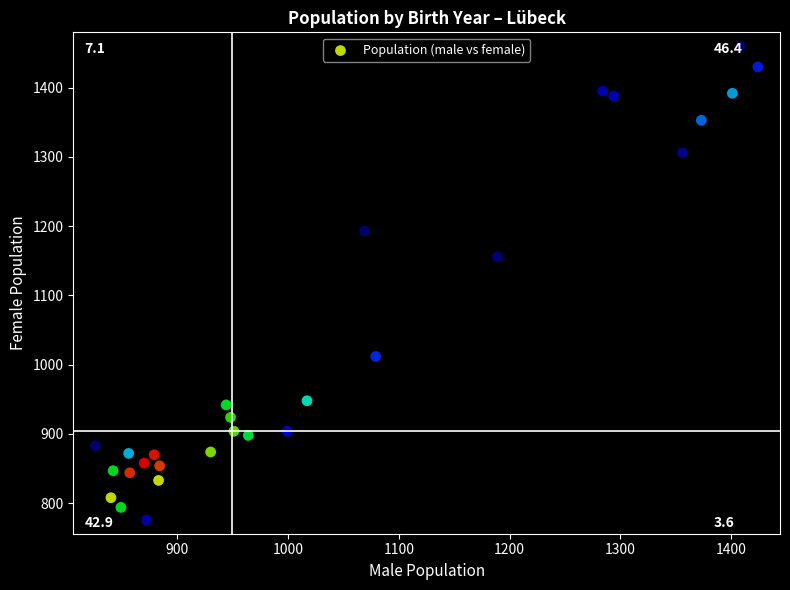

What is the range of Y values (max minus min)?

684